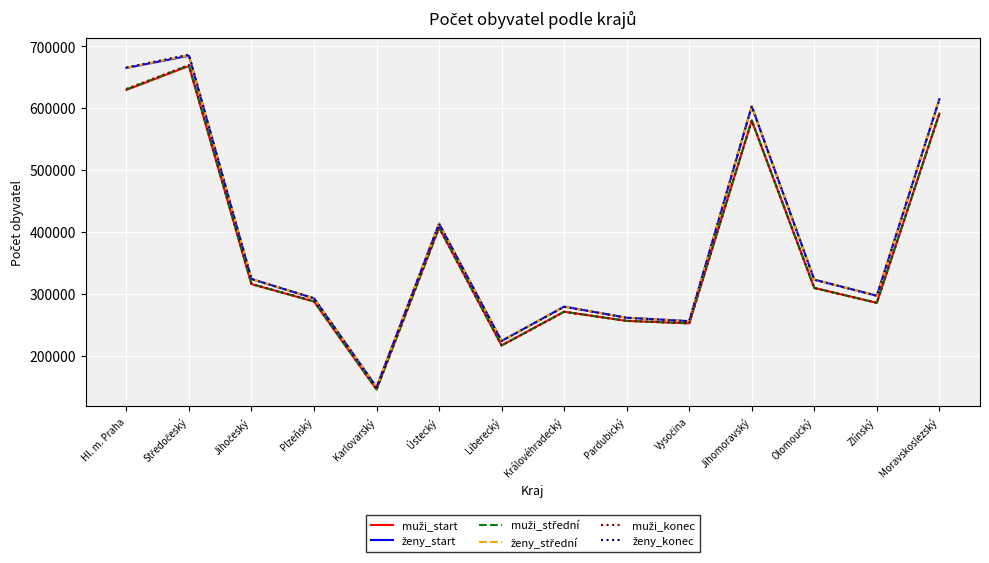

What is the minimum value shown in the chart?

145871